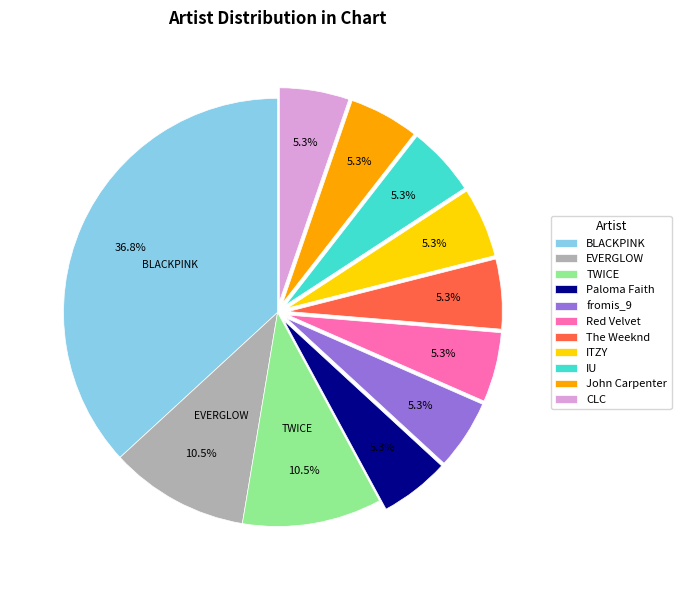

How many segments does this pie chart have?

11